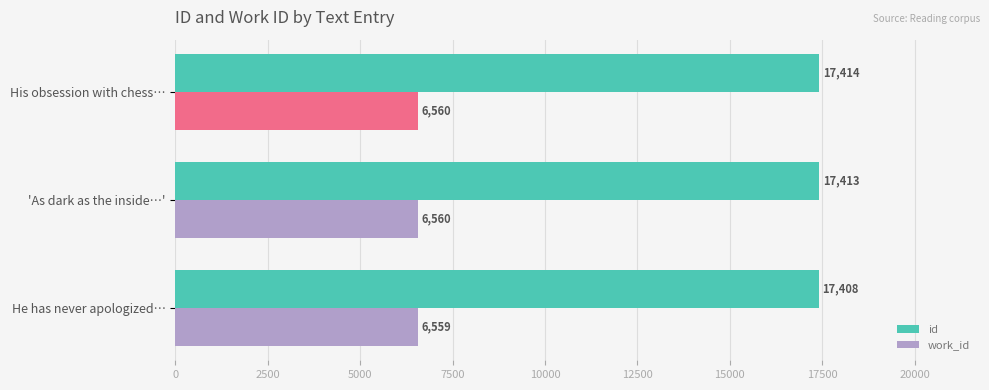

True or false: id has a value of 25319 at He has never apologized….

False